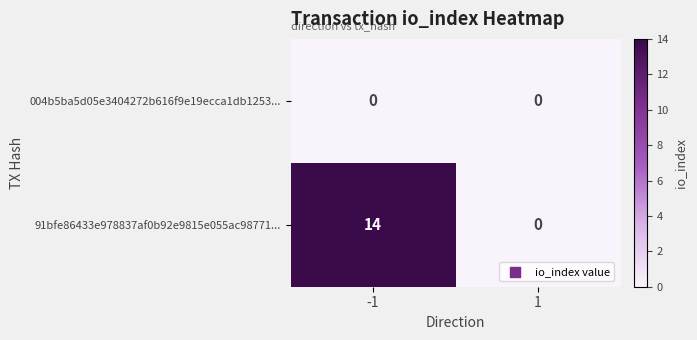

Which series has the widest spread of values?

91bfe86433e978837af0b92e9815e055ac98771...